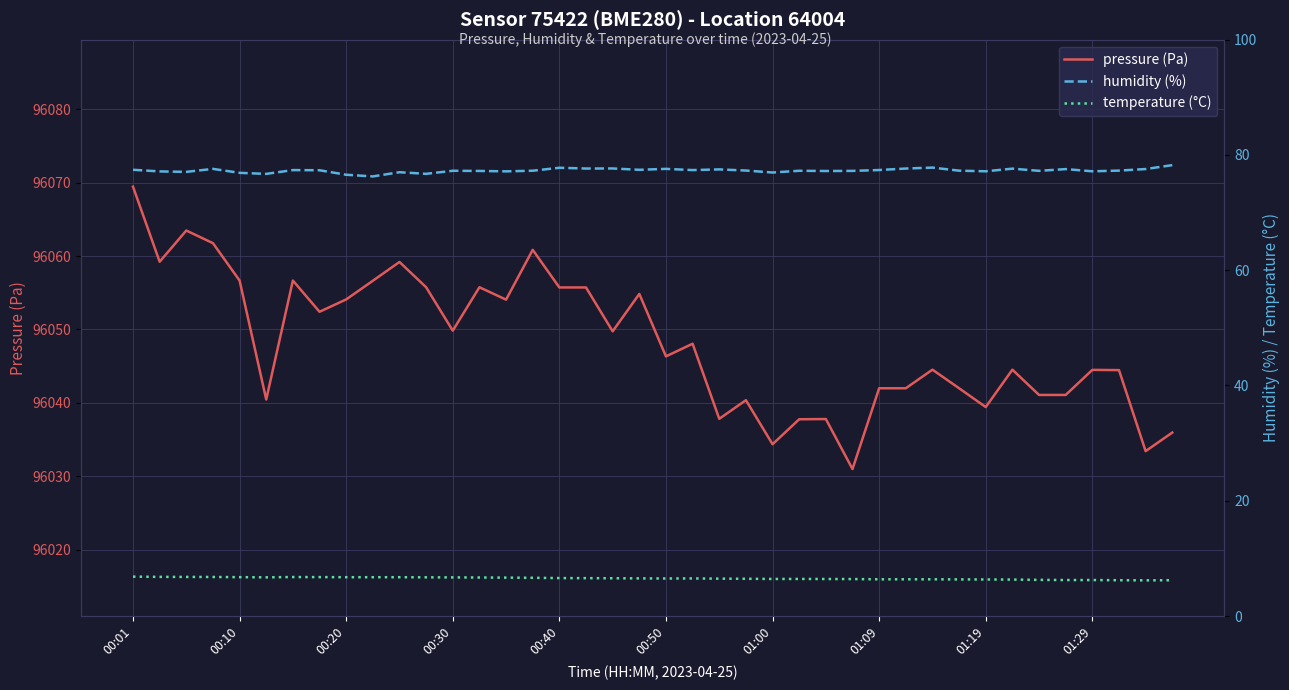

Reading right to left, extract all data points from this chart.

pressure (Pa): 96036.0	96033.4	96044.5	96044.5	96041.1	96041.1	96044.5	96039.4	96042.0	96044.5	96042.0	96042.0	96031.0	96037.8	96037.8	96034.4	96040.4	96037.8	96048.1	96046.3	96054.8	96049.8	96055.7	96055.7	96060.8	96054.1	96055.8	96049.8	96055.8	96059.2	96056.6	96054.1	96052.4	96056.7	96040.5	96056.7	96061.8	96063.5	96059.2	96069.4
humidity (%): 78.2	77.6	77.3	77.2	77.5	77.2	77.6	77.2	77.3	77.8	77.7	77.4	77.2	77.2	77.3	77.0	77.3	77.5	77.4	77.6	77.4	77.7	77.7	77.8	77.3	77.2	77.2	77.3	76.7	77.0	76.3	76.6	77.3	77.4	76.7	76.9	77.6	77.1	77.2	77.4
temperature (°C): 6.2	6.2	6.2	6.2	6.2	6.3	6.3	6.3	6.3	6.4	6.4	6.4	6.4	6.4	6.4	6.4	6.5	6.5	6.5	6.5	6.5	6.5	6.6	6.6	6.6	6.7	6.7	6.7	6.7	6.7	6.7	6.7	6.8	6.8	6.7	6.7	6.8	6.8	6.8	6.8